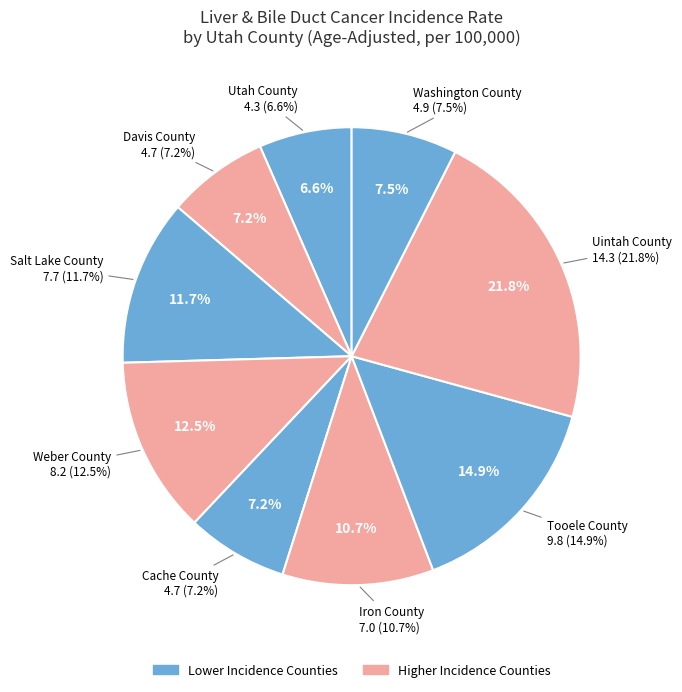

Which has a higher value, Weber County or Washington County?

Weber County